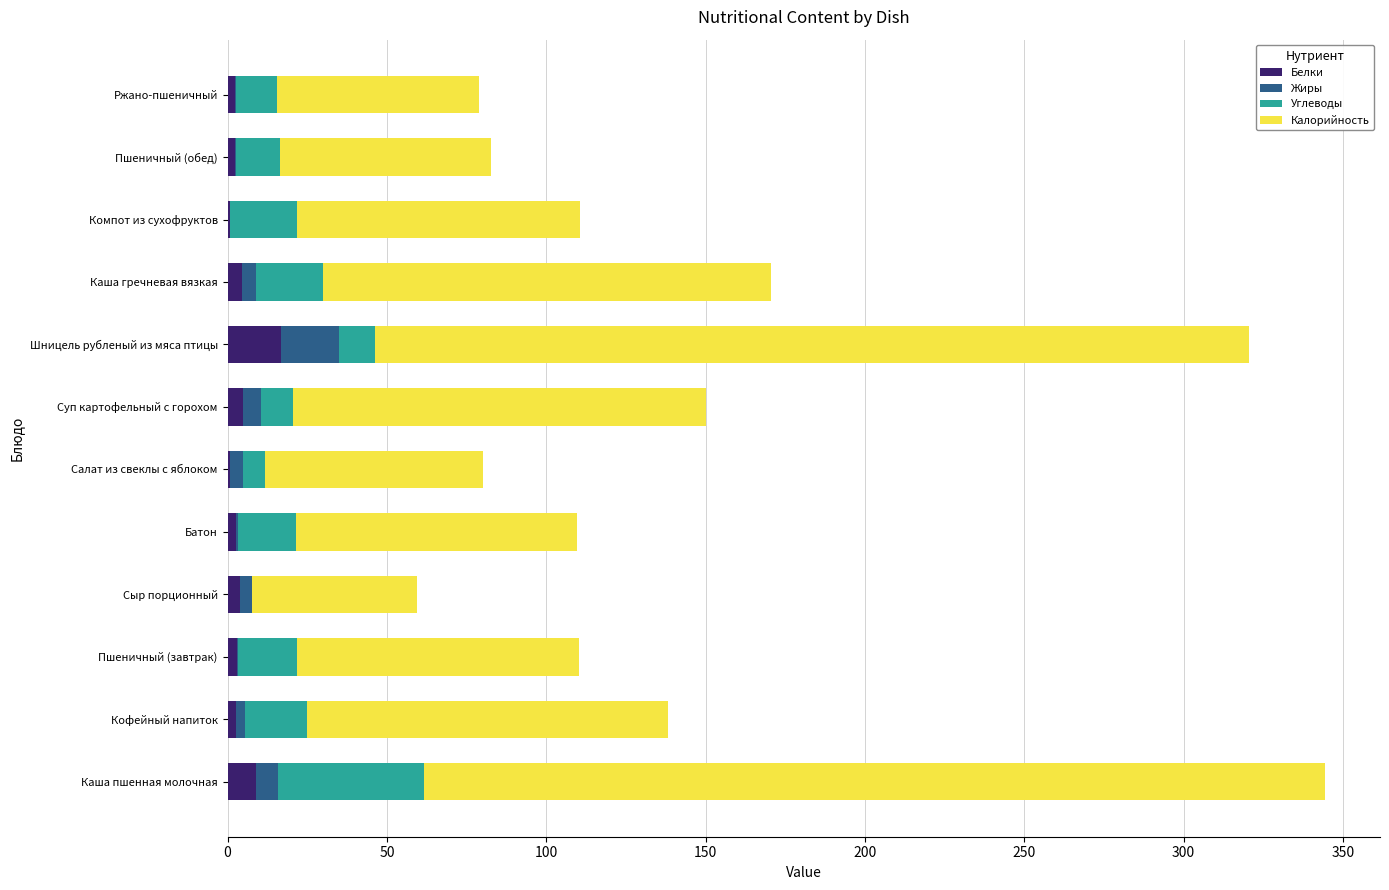

What is the value of the Углеводы bar at the 3rd from the left?

18.5